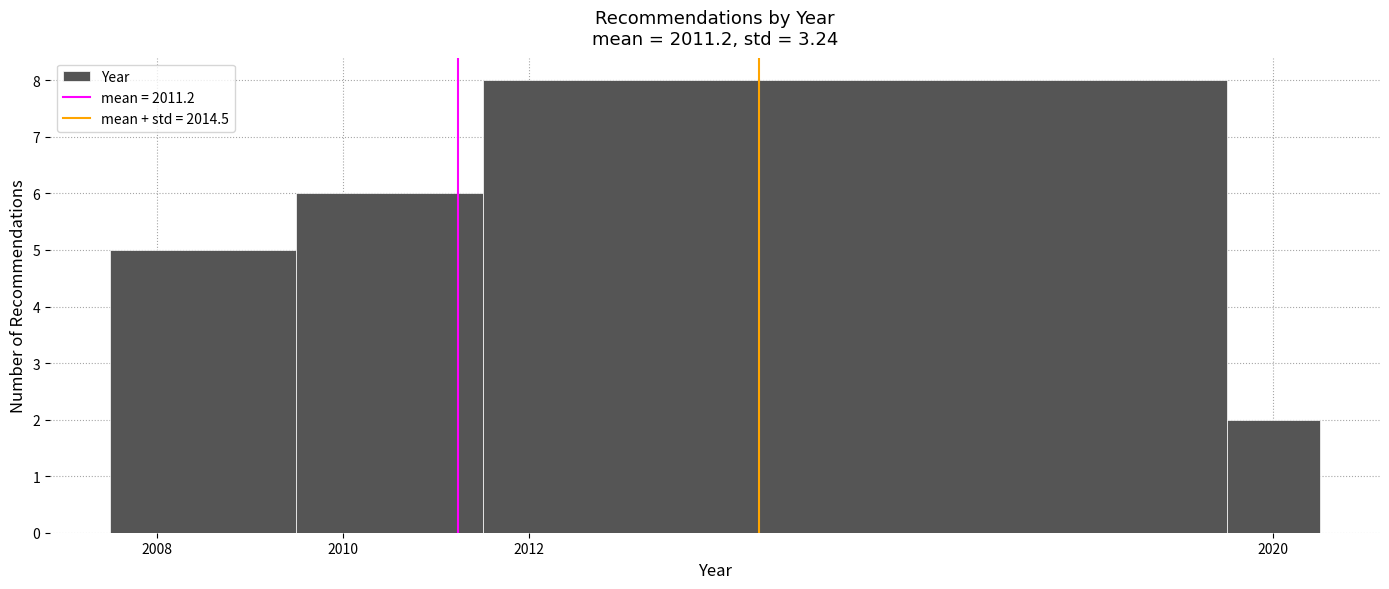

Reading left to right, transcribe this chart: for each bar, give the range it covers on the x-axis and its height. Neither the bar edges nor the heights are printed on the chart, so give them approximately, as read against the axes.

2007.5 to 2009.5: 5
2009.5 to 2011.5: 6
2011.5 to 2019.5: 8
2019.5 to 2020.5: 2